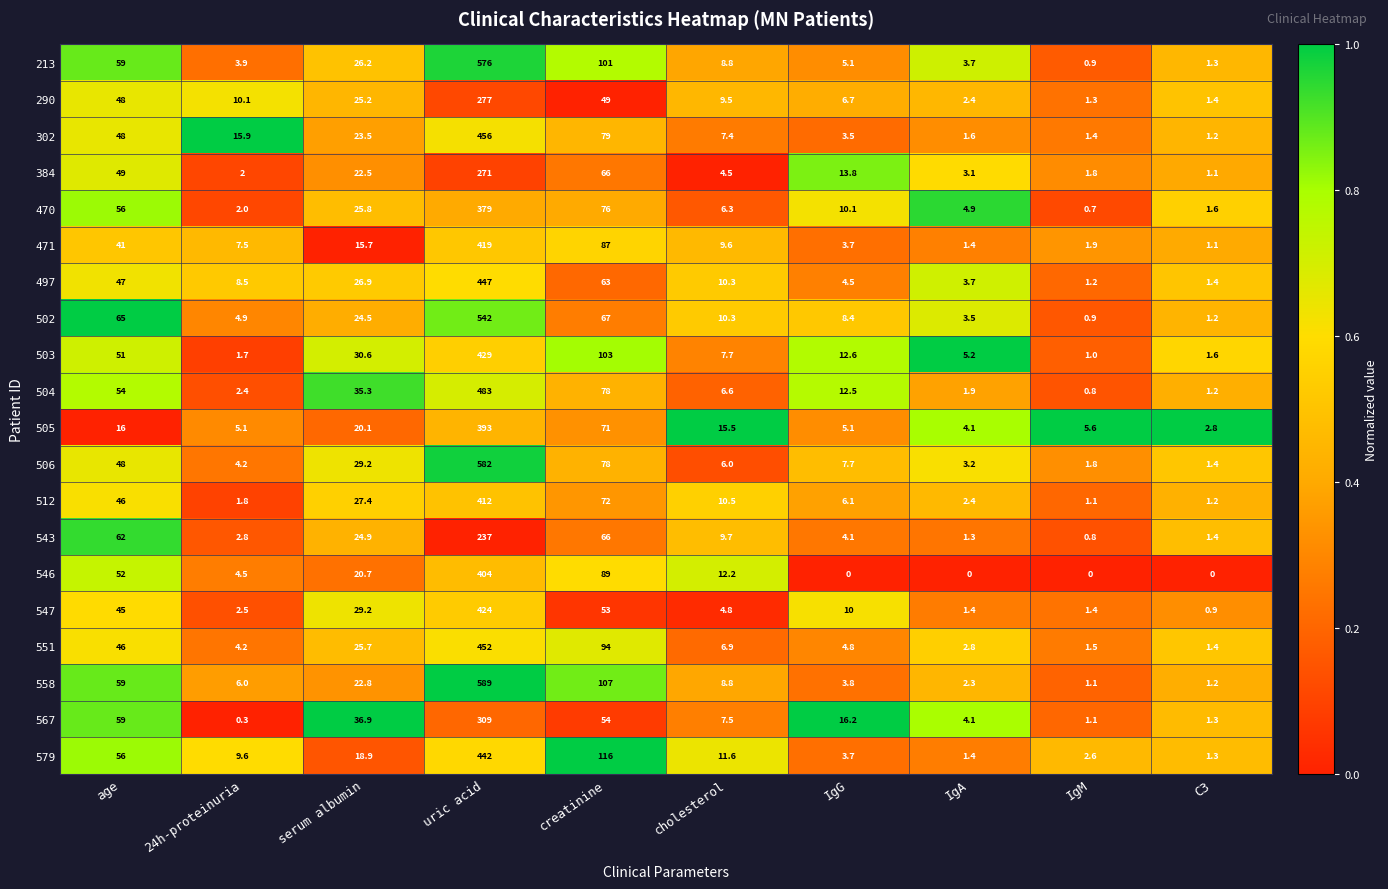

At which label does 384 reach its peak?

uric acid